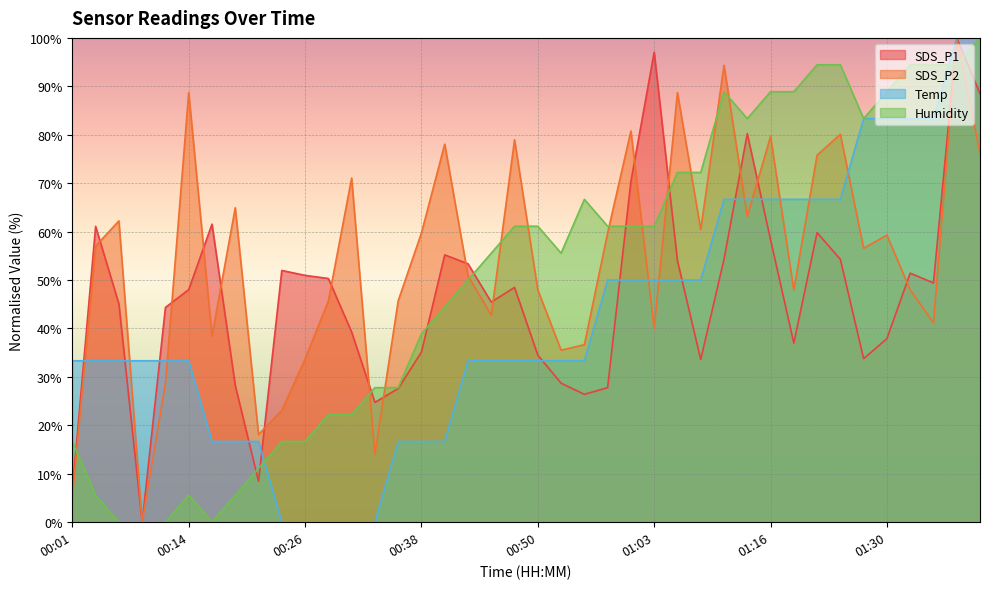

List the series in order of their peak value, highest first.

SDS_P1, SDS_P2, Temp, Humidity